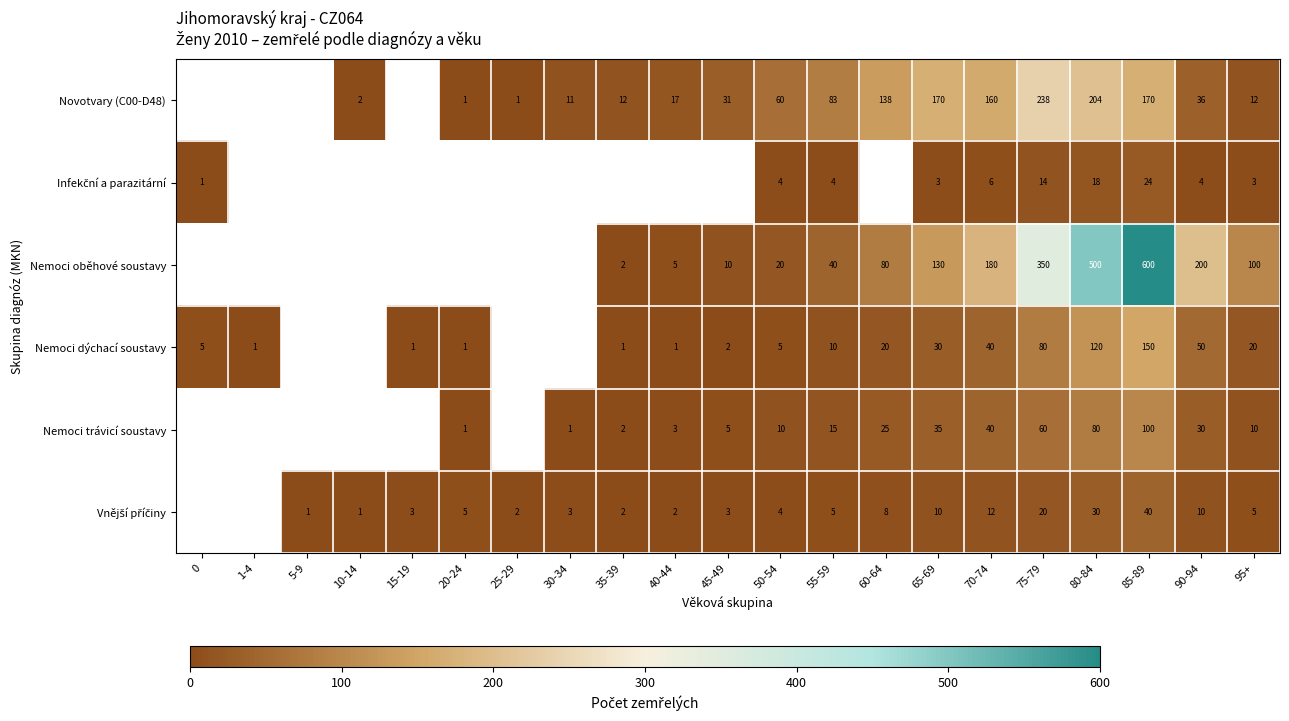

What is the difference between the highest and lowest values at 65-69?

167